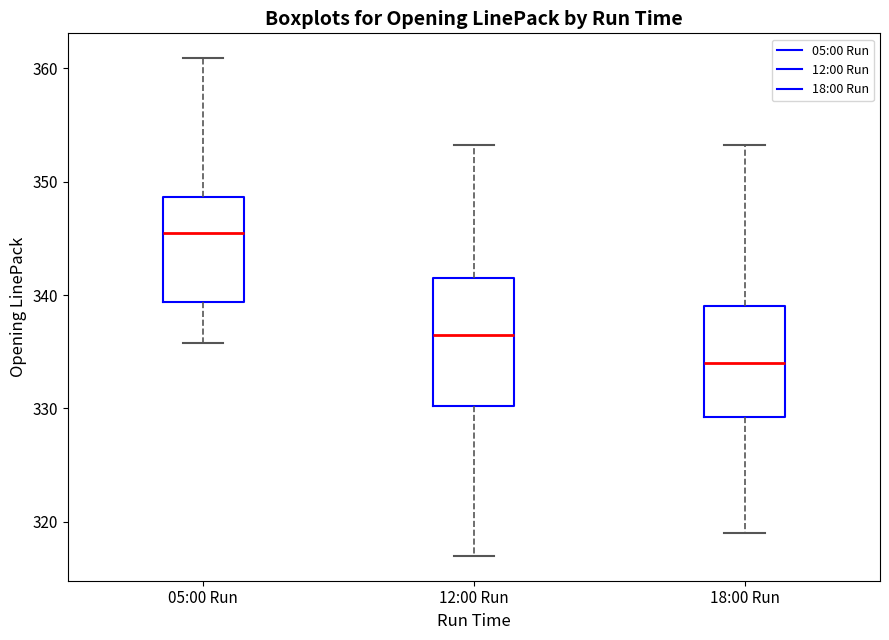

Where is the lower edge of the box for 12:00 Run on the y-axis? The values are not printed on the chart, so give them approximately, as read against the axis.

330